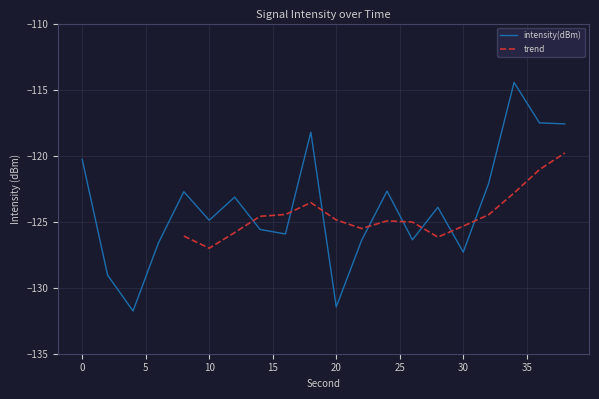

What is the approximate value at 8?

-122.7